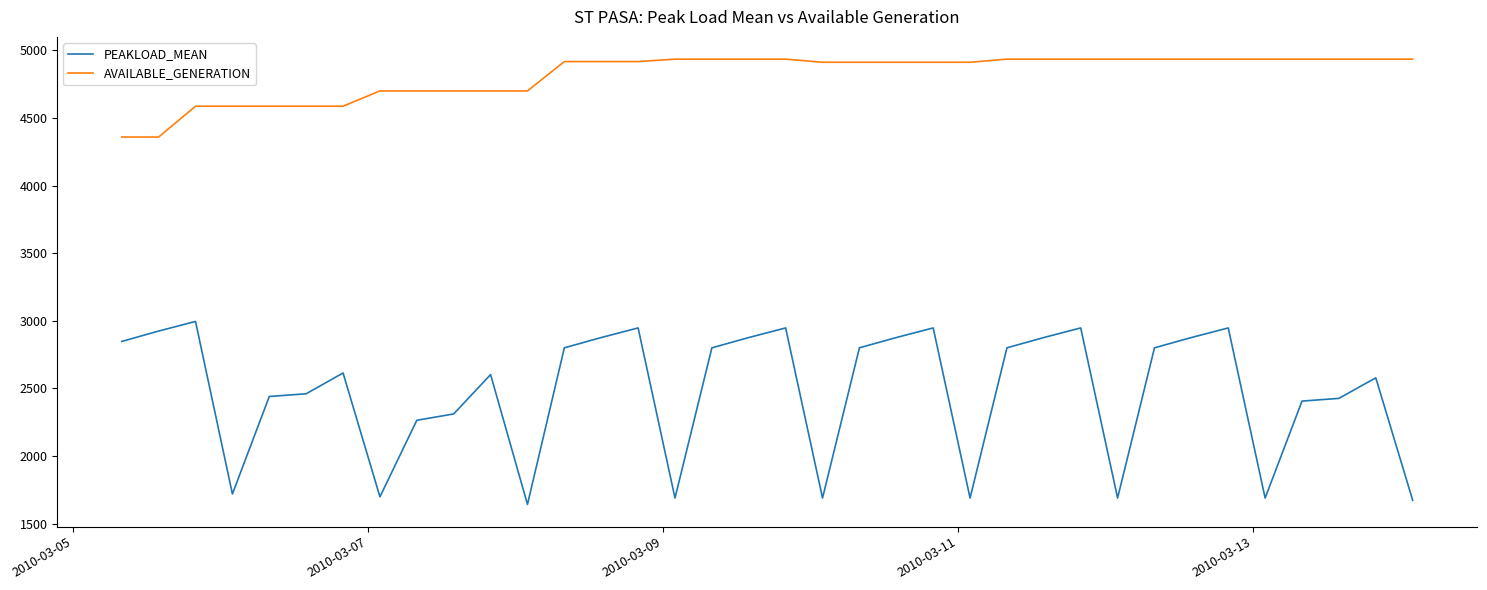

How many lines are shown in the chart?

2